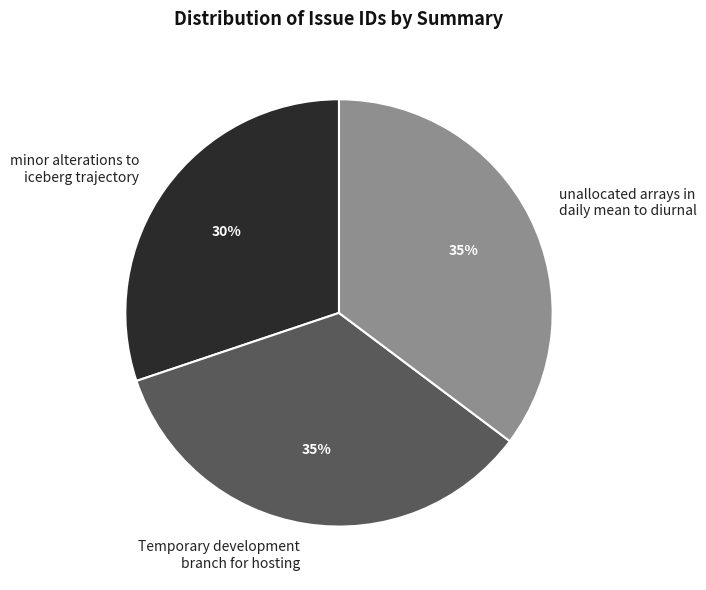

True or false: unallocated arrays in daily mean to diurnal accounts for 35% of the total.

True